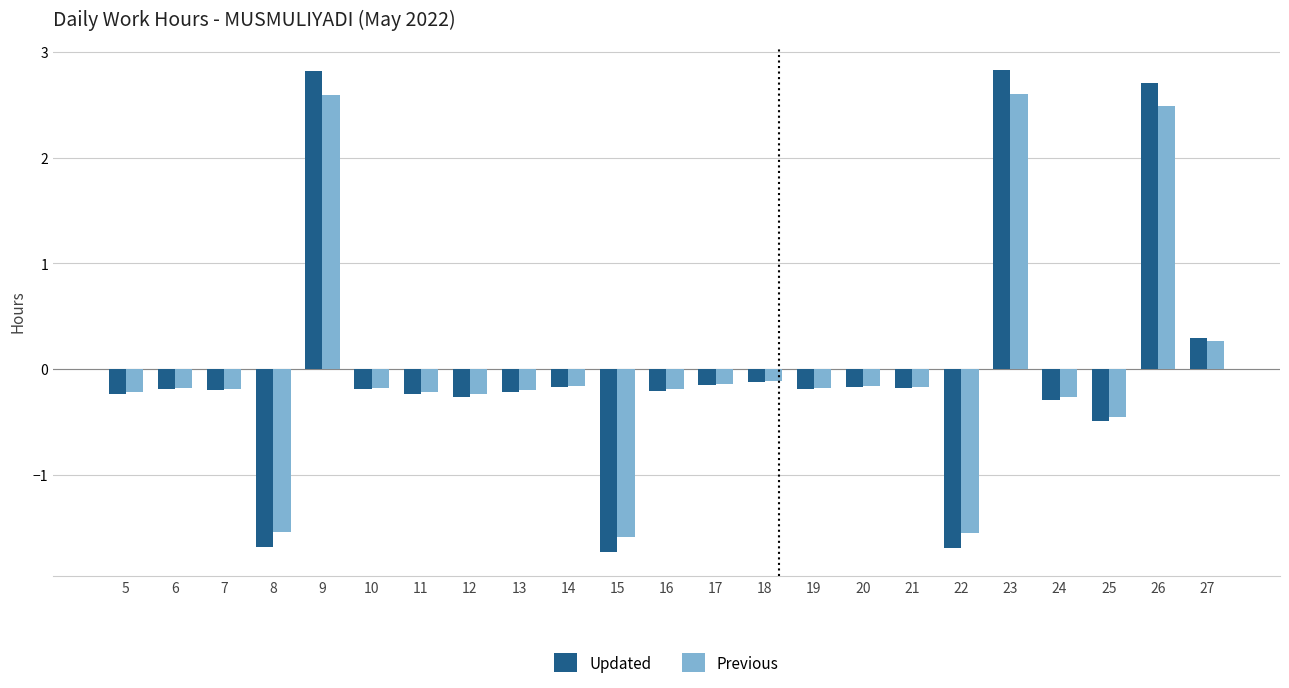

What is the value of the Previous bar at the 14th from the left?

-0.1